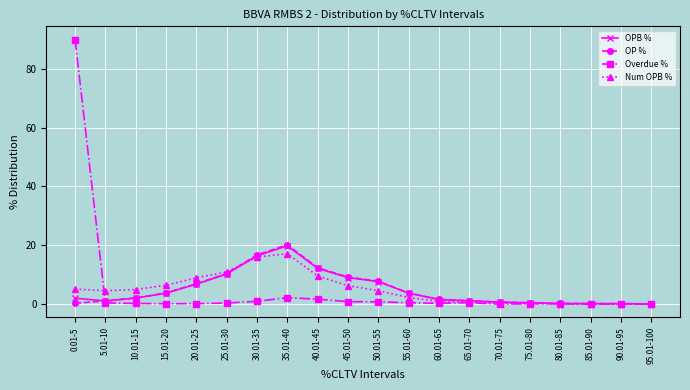

At which category does the chart reach its peak across all series?

0.01-5